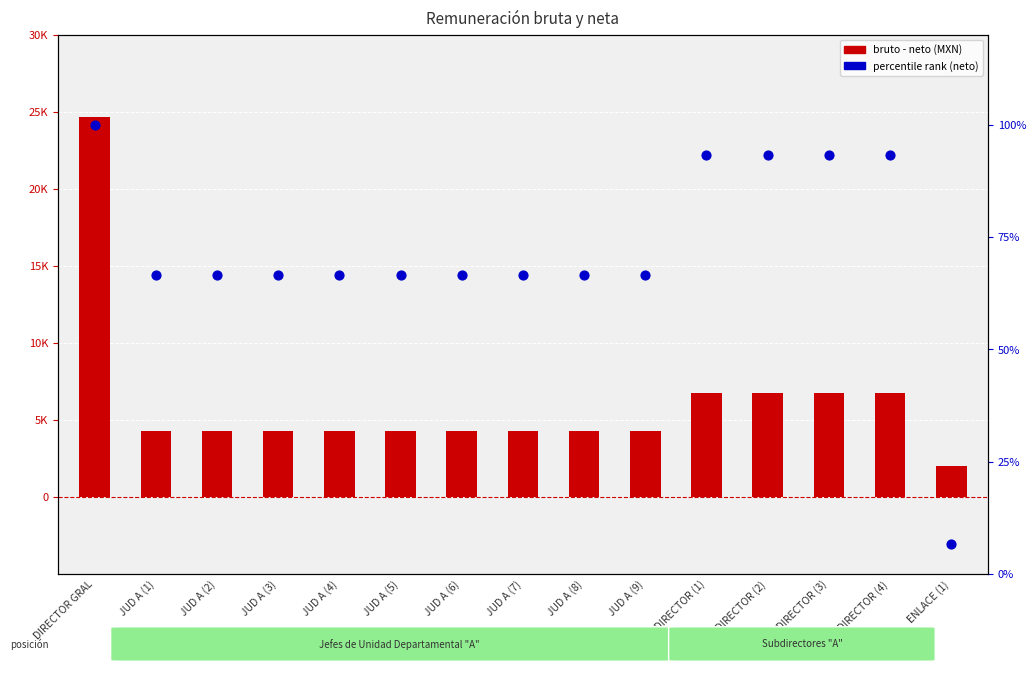

Which series has the largest total across all categories?

bruto - neto (MXN)